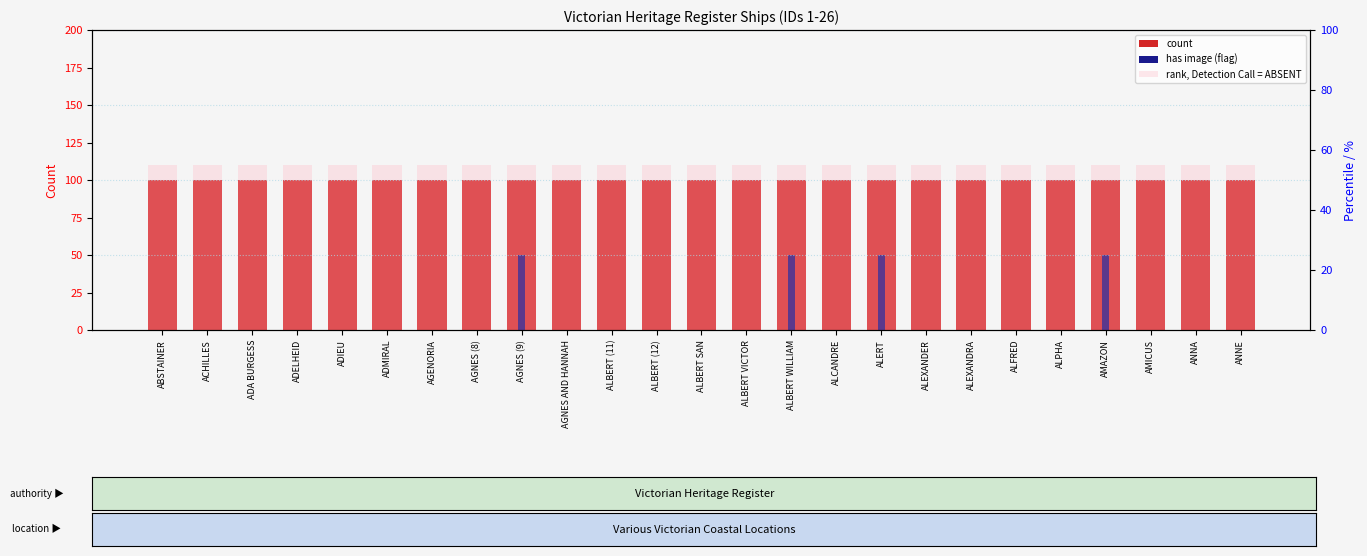

True or false: has image (flag) has a value of 0 at ADA BURGESS.

True